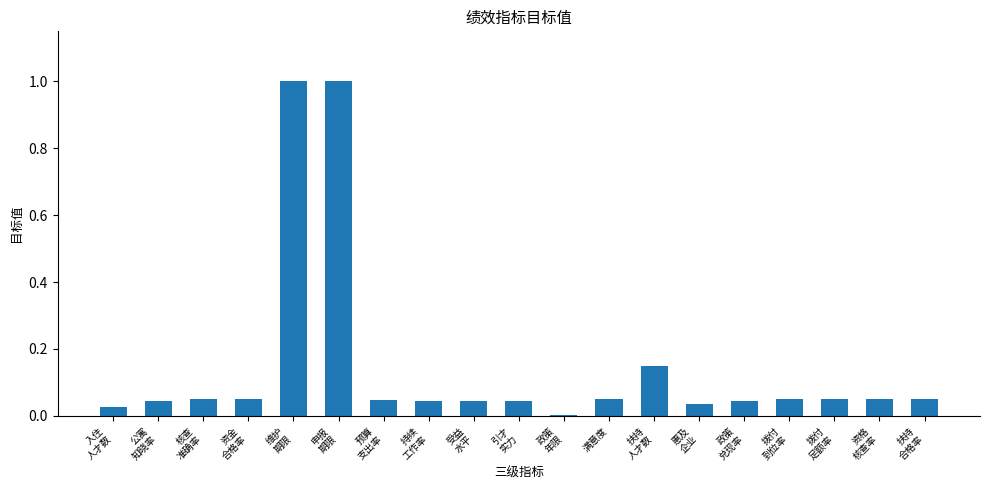

What is the maximum value shown in the chart?

1.0